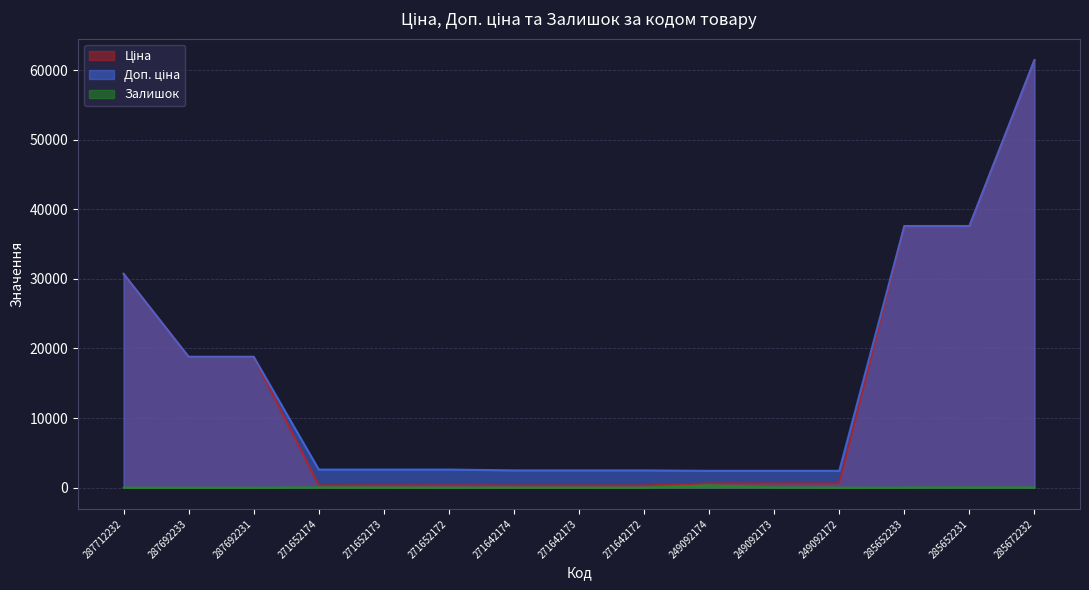

What is the label of the 3rd point from the left?

287692231